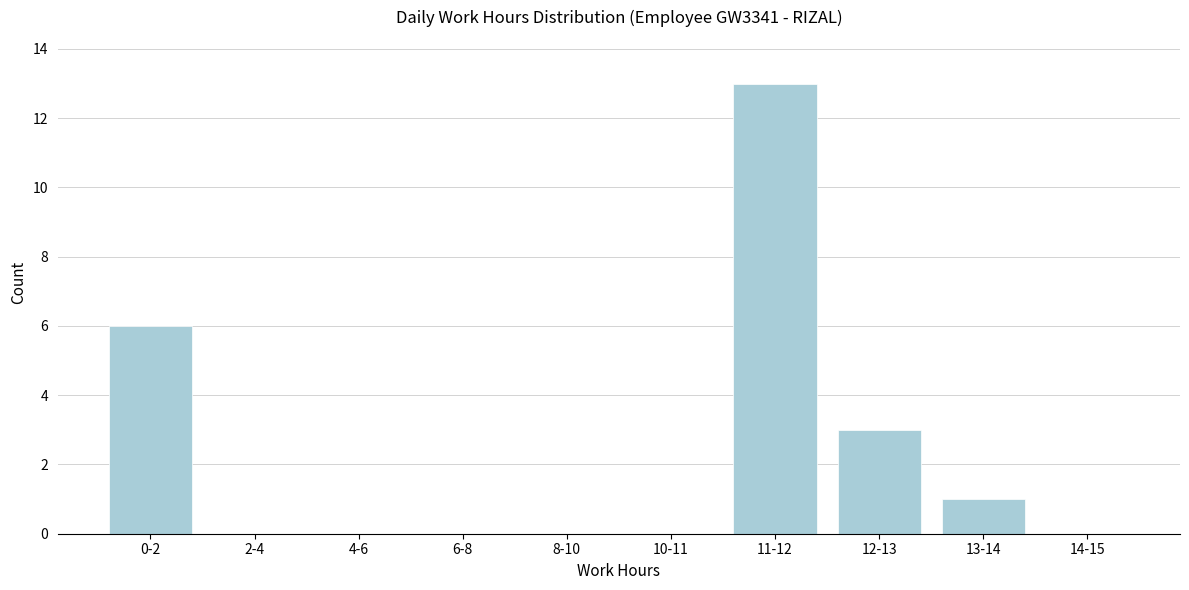

Reading left to right, transcribe all the data shown in this chart.

0-2=6	2-4=0	4-6=0	6-8=0	8-10=0	10-11=0	11-12=13	12-13=3	13-14=1	14-15=0